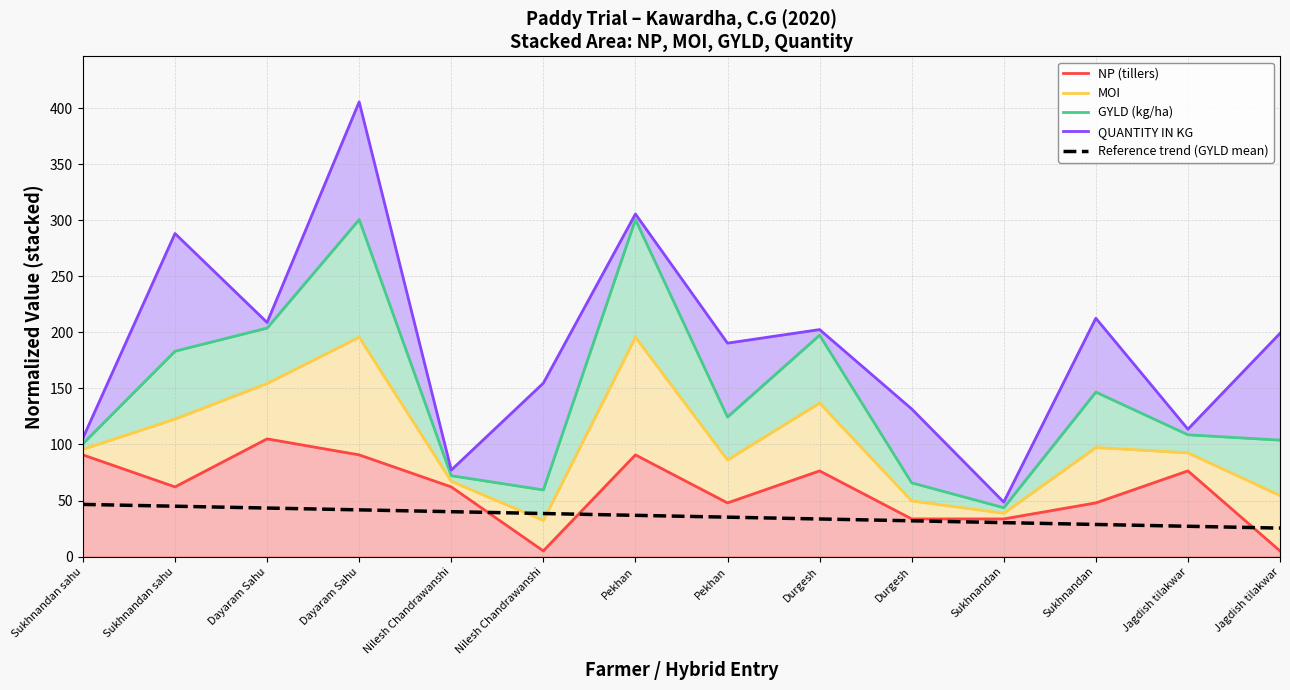

What is the sum of all MOI values?

1419.4